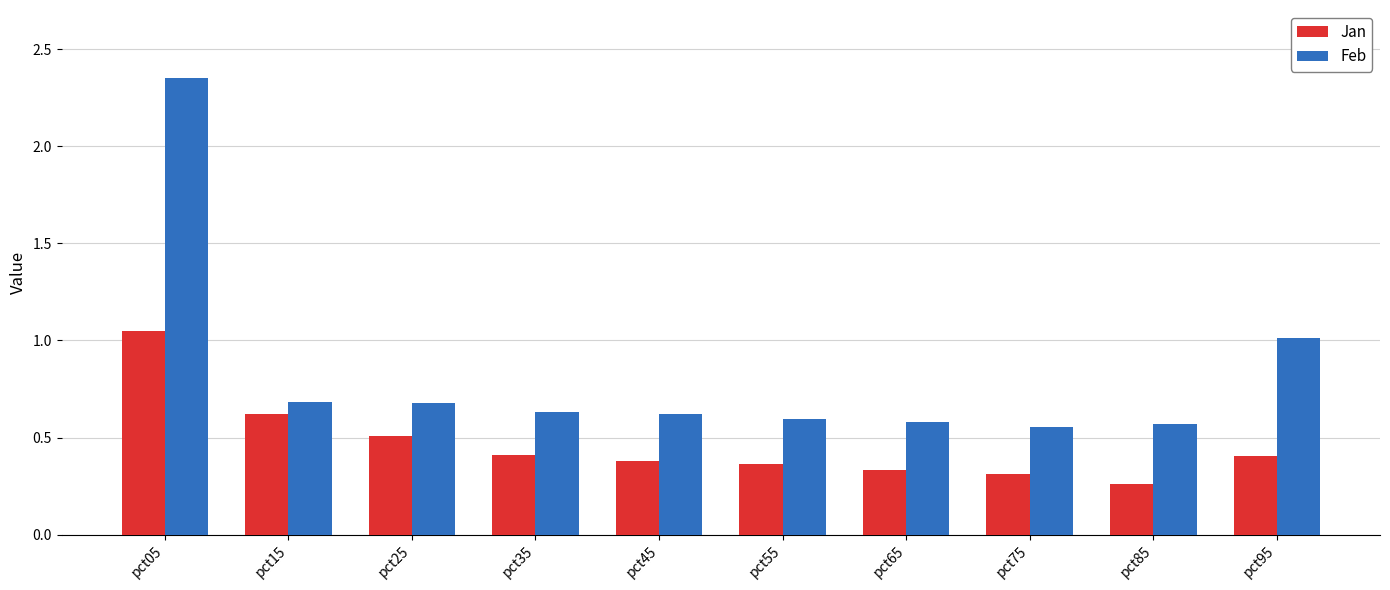

Which series has the widest spread of values?

Feb